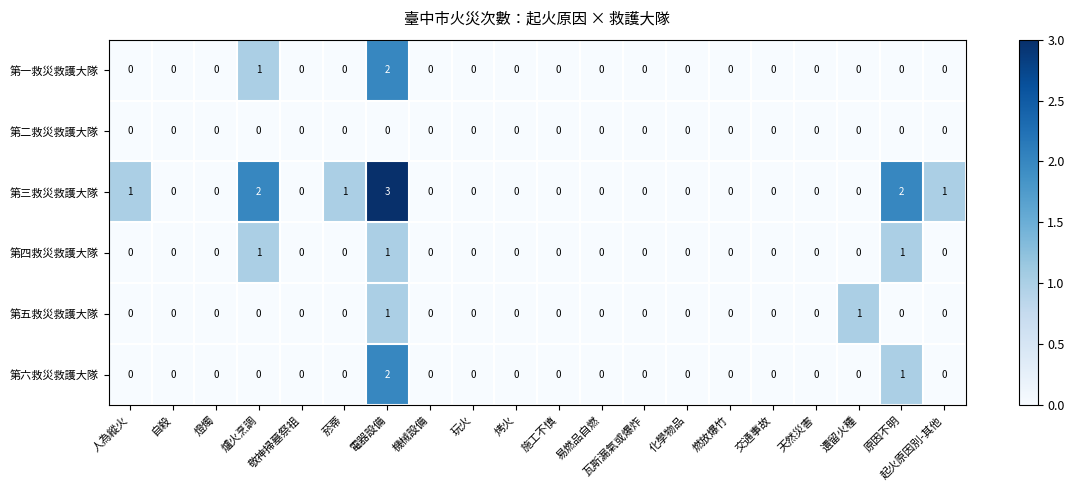

What is the difference between the highest and lowest values at 起火原因別-其他?

1